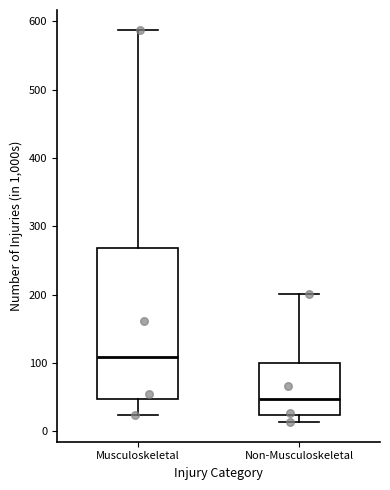

Reading left to right, transcribe this box plot: for each box, give where its median line is, the range the box spans, and where its two whiskers end, as read against the y-axis. The values are not printed on the chart, so give them approximately, as read against the axis.

Musculoskeletal: median 110, box 50 to 270, whiskers 20 to 590
Non-Musculoskeletal: median 50, box 20 to 100, whiskers 10 to 200